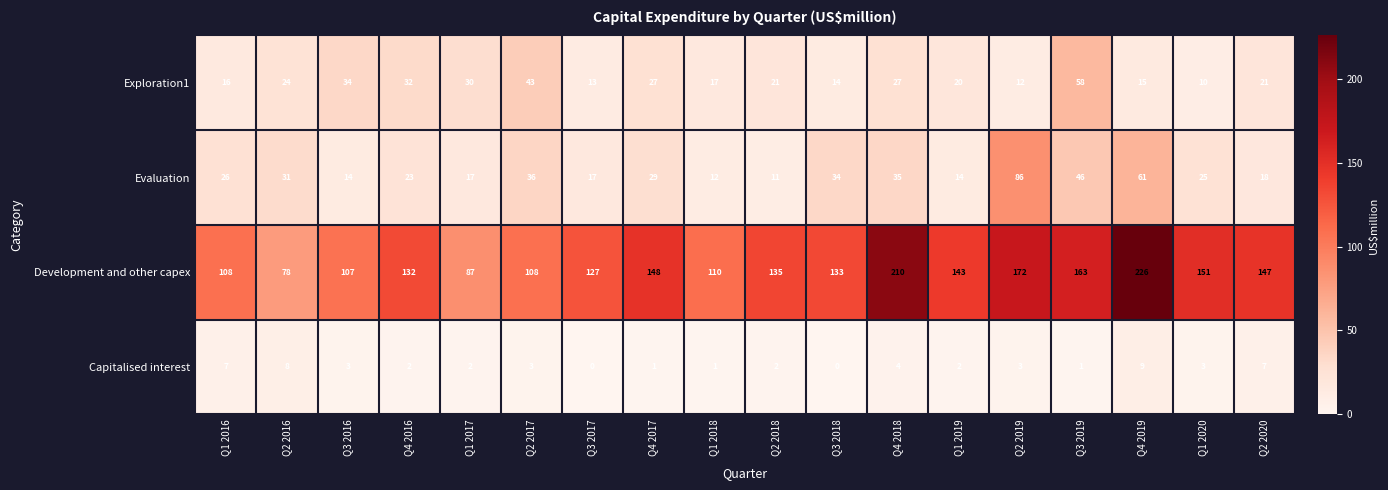

The value of Exploration1 at Q1 2016 is 16. True or false?

True